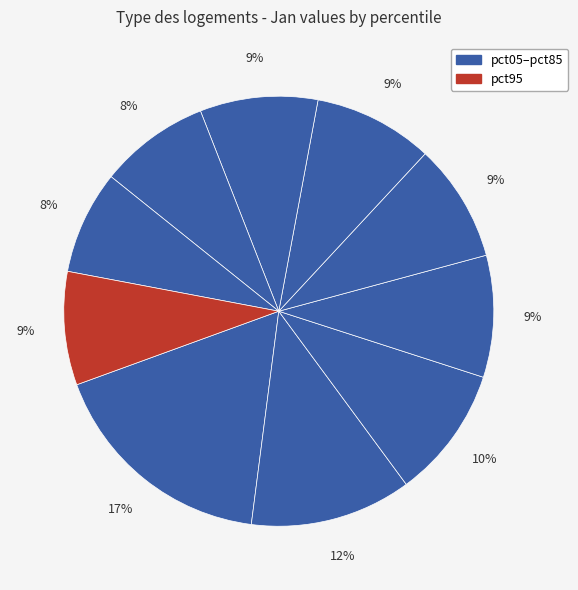

Which slice is the largest?

pct05